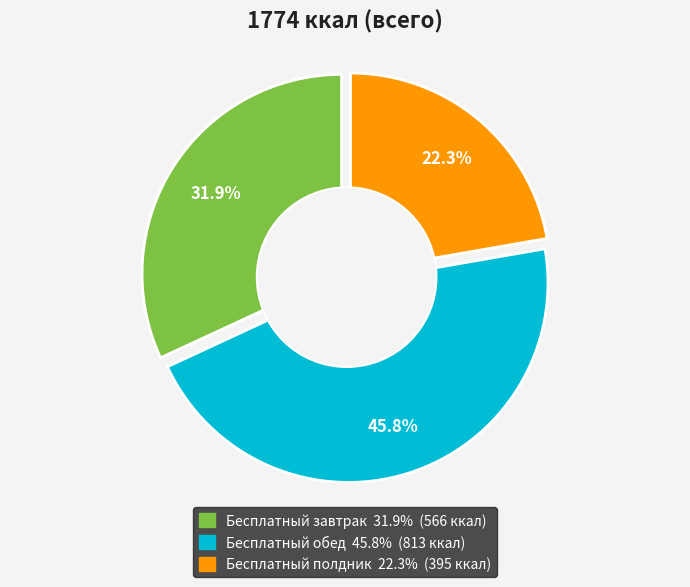

Is there any slice that represents more than half of the pie?

No